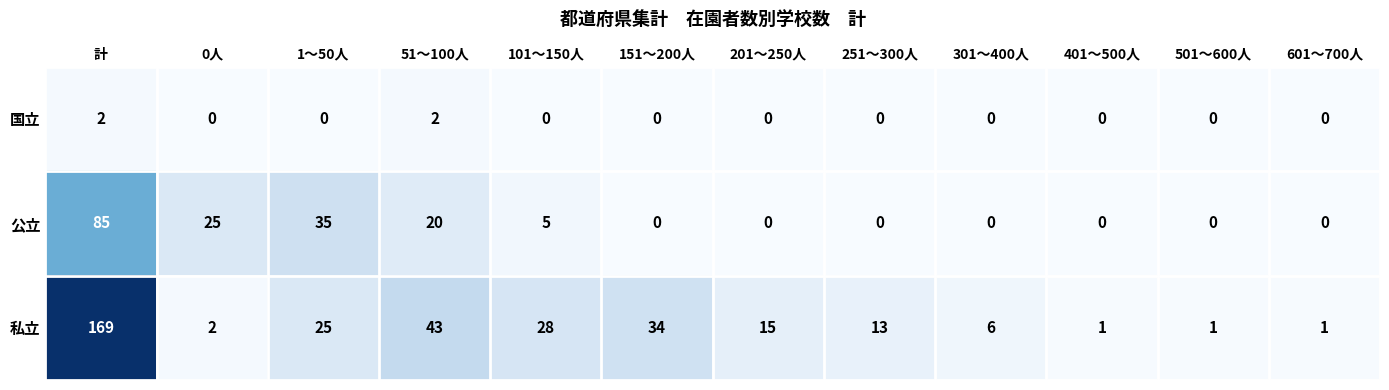

How many data points in 公立 are above 0?

5